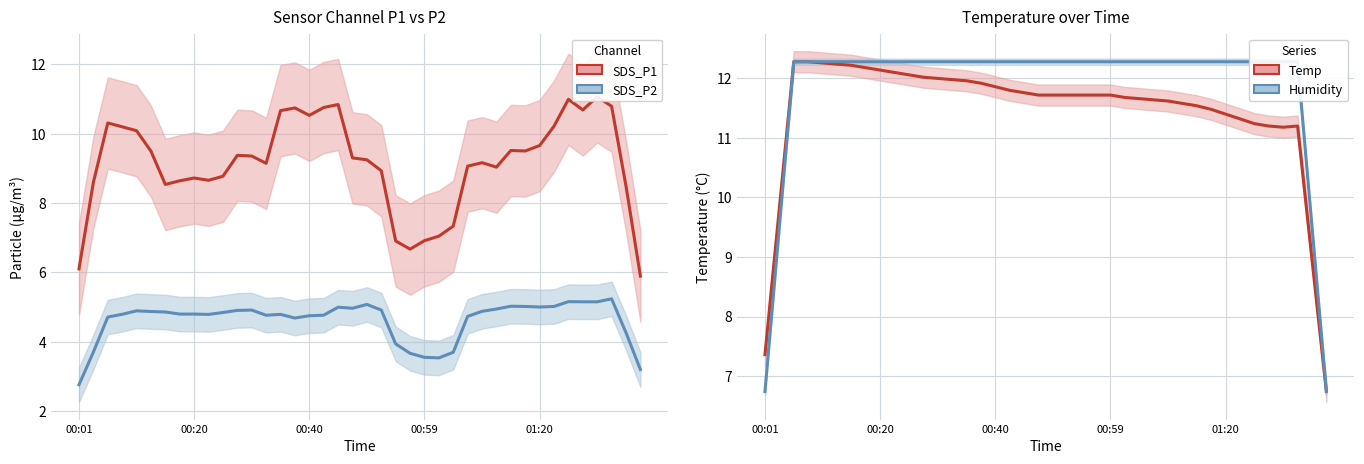

How many values in the SDS_P2 series exceed 4?

32